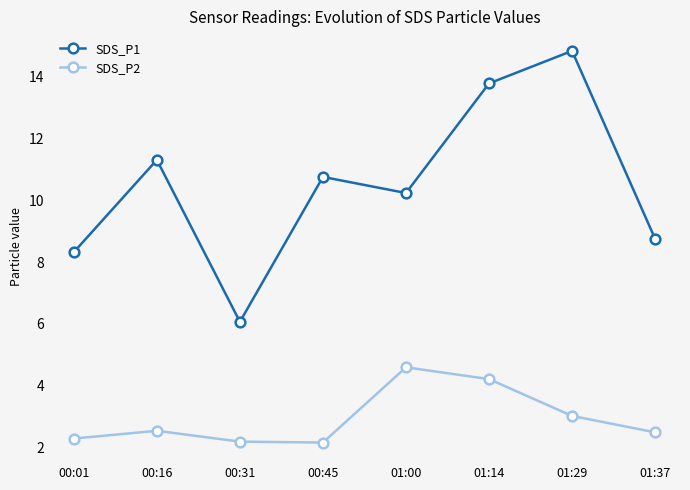

List the series in order of their peak value, lowest first.

SDS_P2, SDS_P1